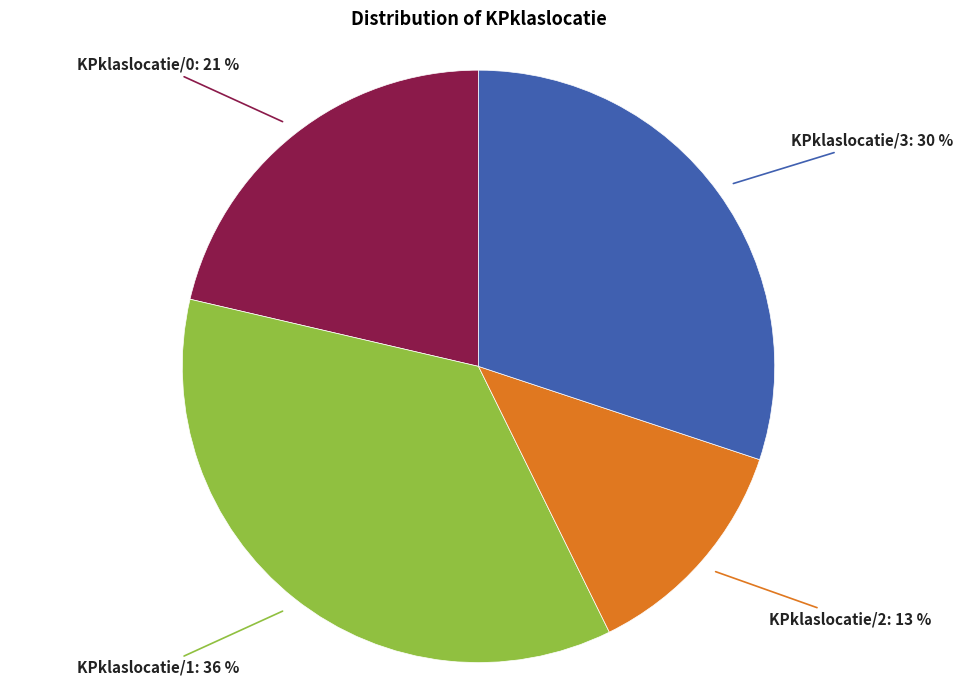

Is there any slice that represents more than half of the pie?

No